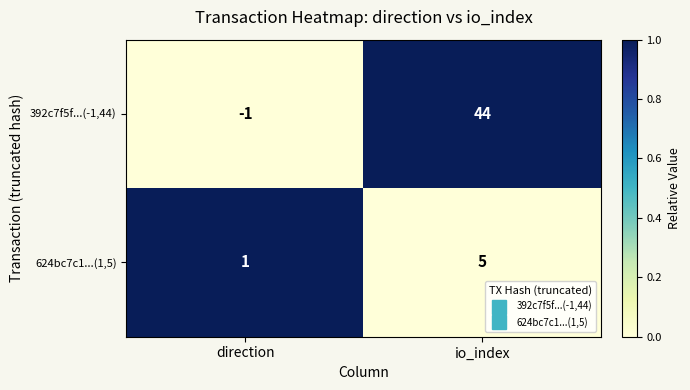

Which series has the widest spread of values?

392c7f5f...(-1,44)